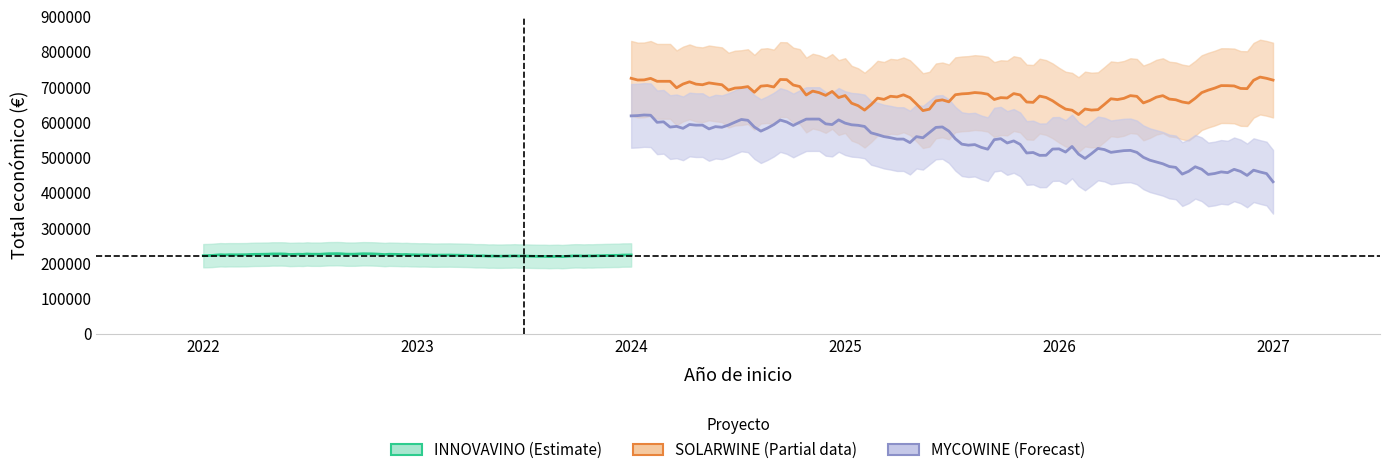

The value at 2024 is 348221.8. True or false?

False